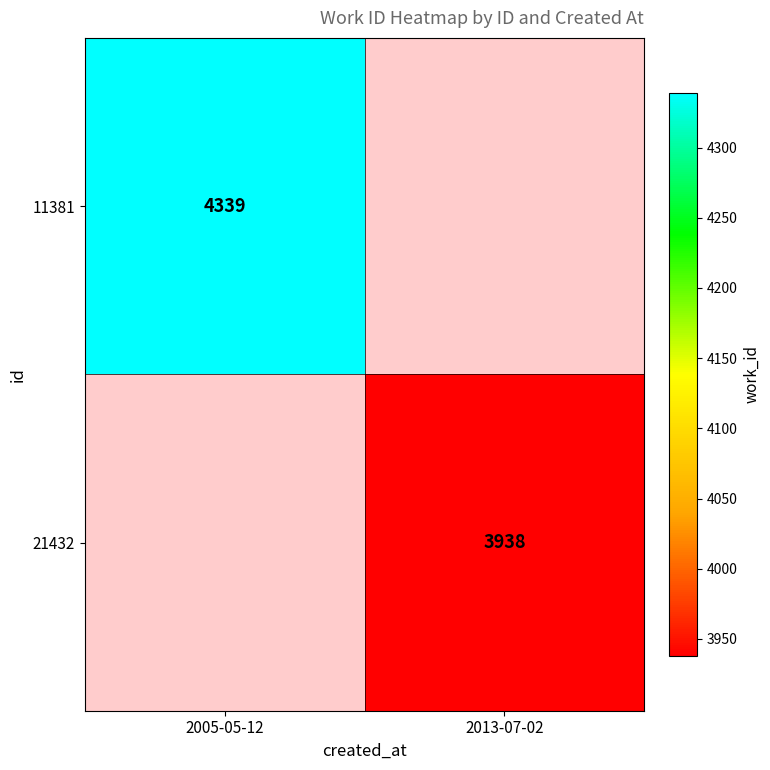

True or false: 11381 has a value of 6455 at 2005-05-12.

False